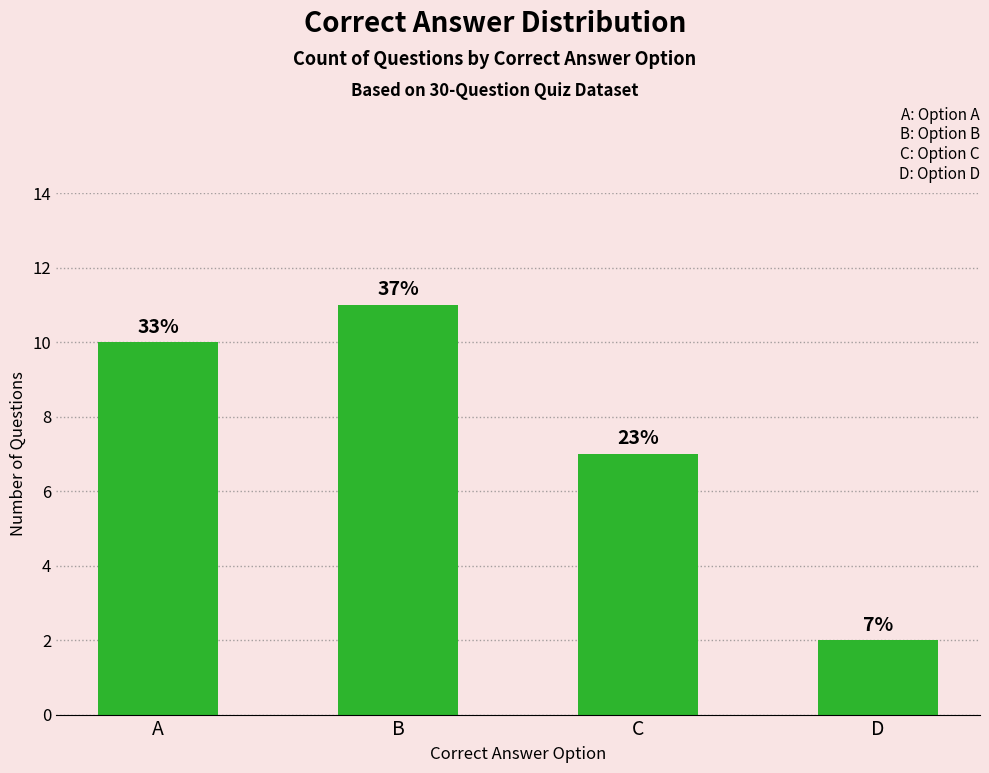

What is the smallest value displayed?

2